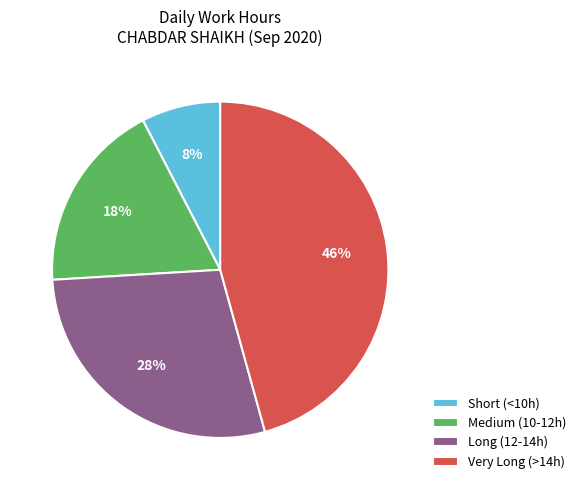

Is there a majority slice in this chart?

No